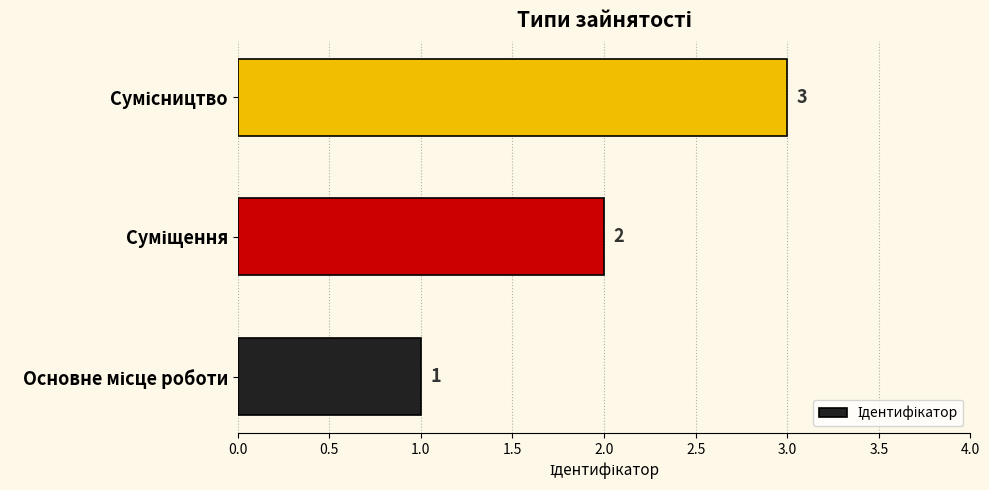

What is the greatest value displayed?

3